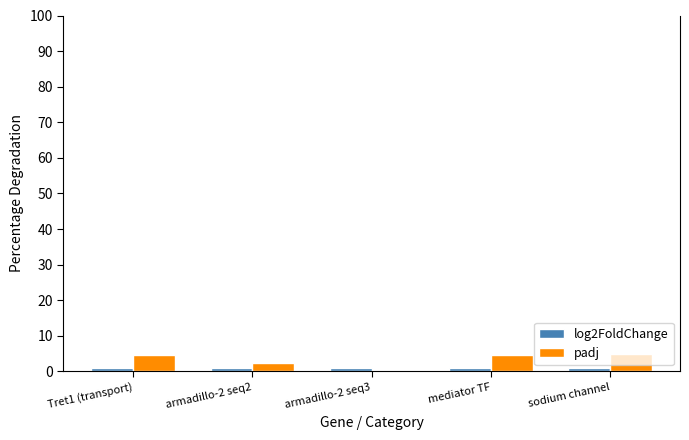

What is the highest value of the padj series?

4.9